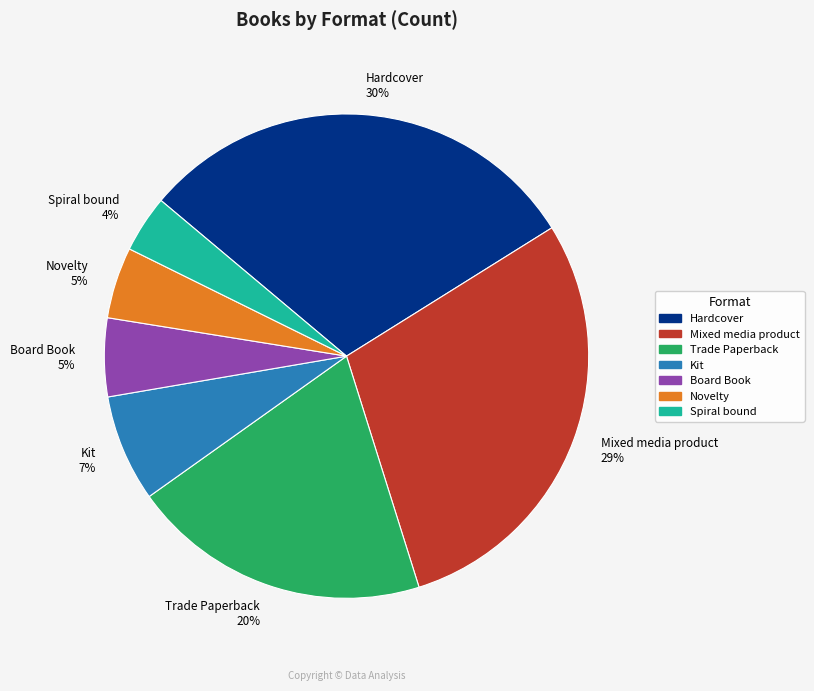

Is there any slice that represents more than half of the pie?

No